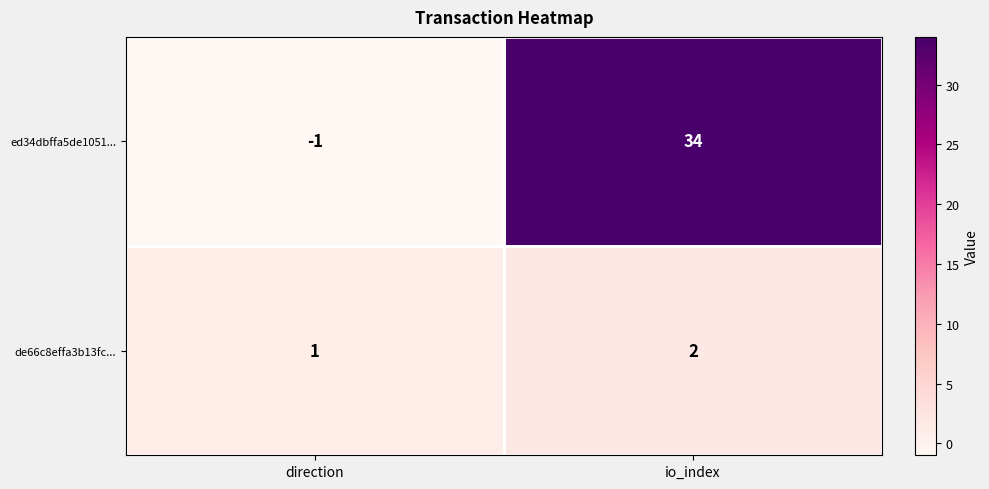

At which label is de66c8effa3b13fc... closest to 1?

direction